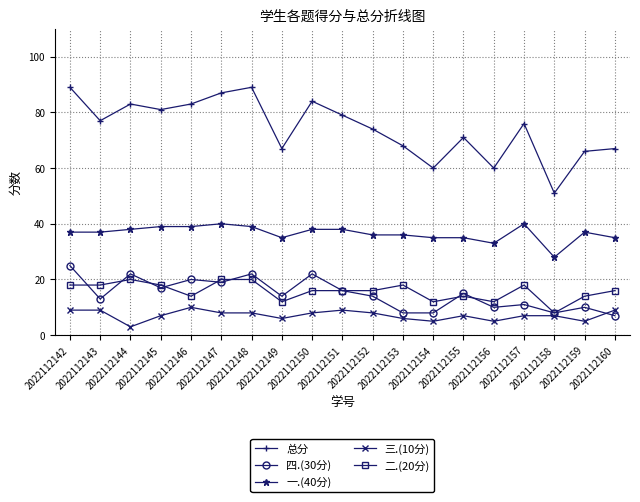

Which series has the widest spread of values?

总分